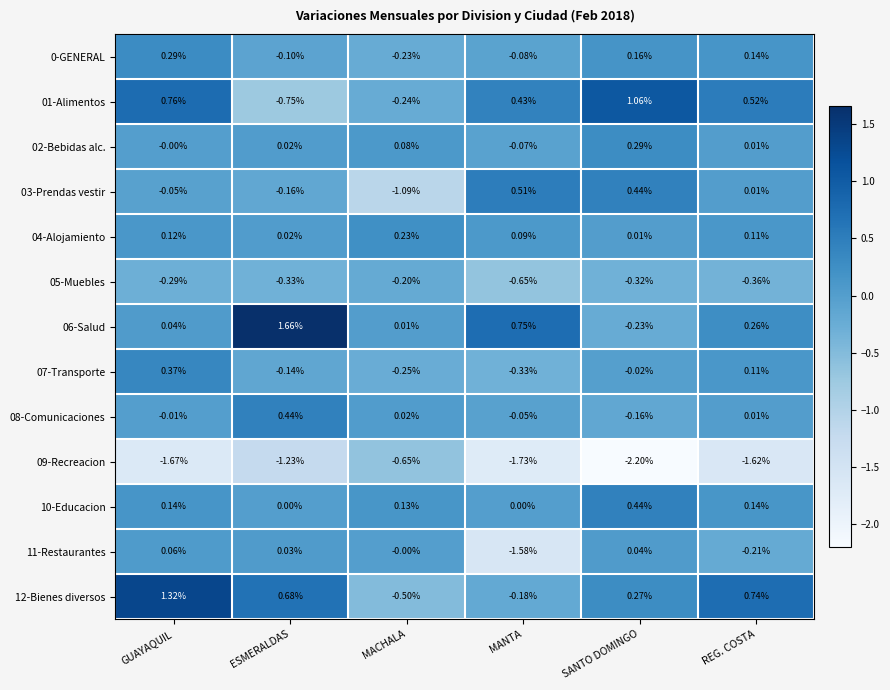

Which label corresponds to the smallest value in the chart?

SANTO DOMINGO